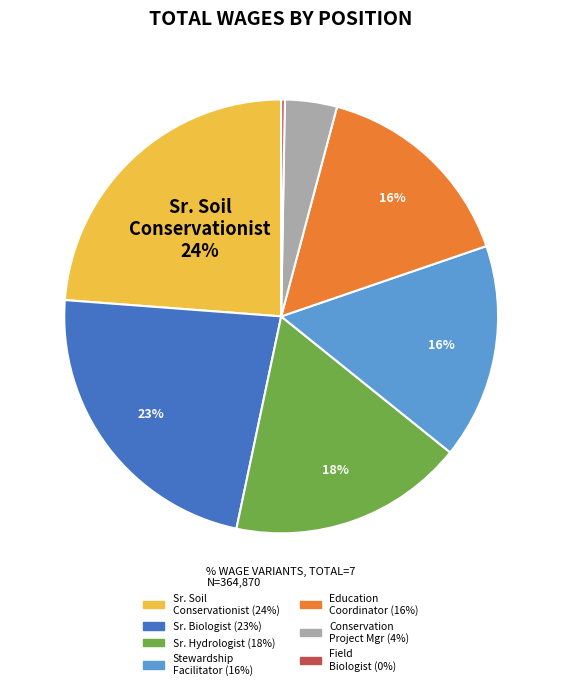

Is there a majority slice in this chart?

No